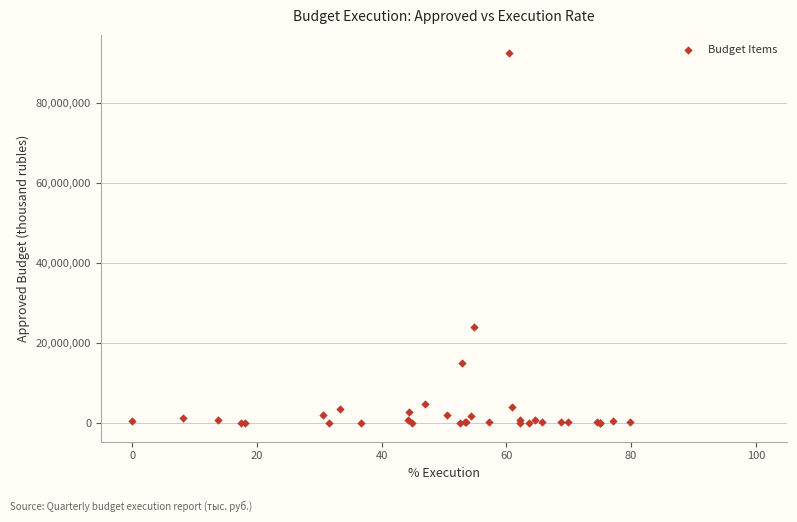

What Y value in the scatter plot is closest to 46163187?

23966158.9